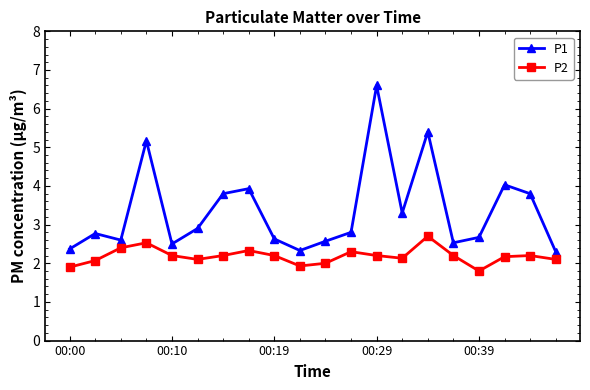

True or false: P2 and P1 intersect in this chart.

False